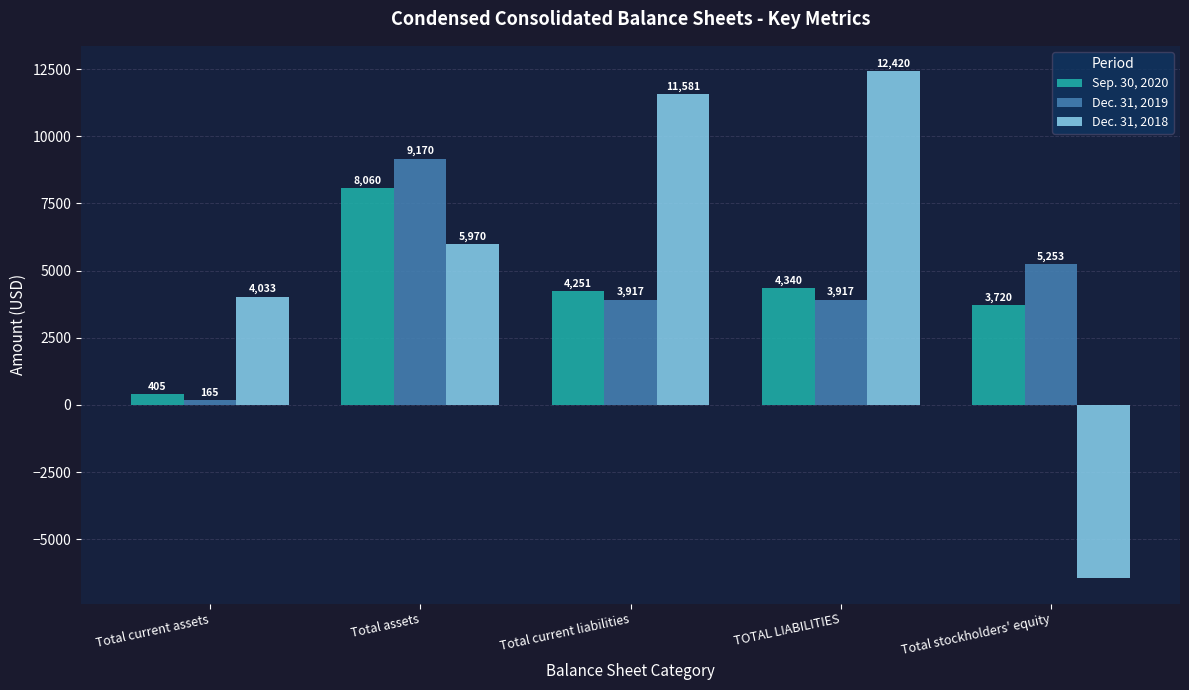

Rank the series by their average value, from highest to lowest.

Dec. 31, 2018, Dec. 31, 2019, Sep. 30, 2020